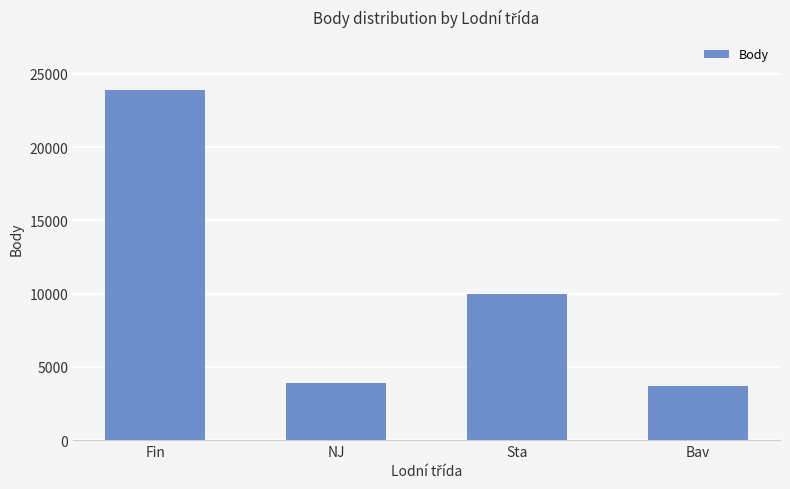

Where is the data nearest to the value 13796?

Sta